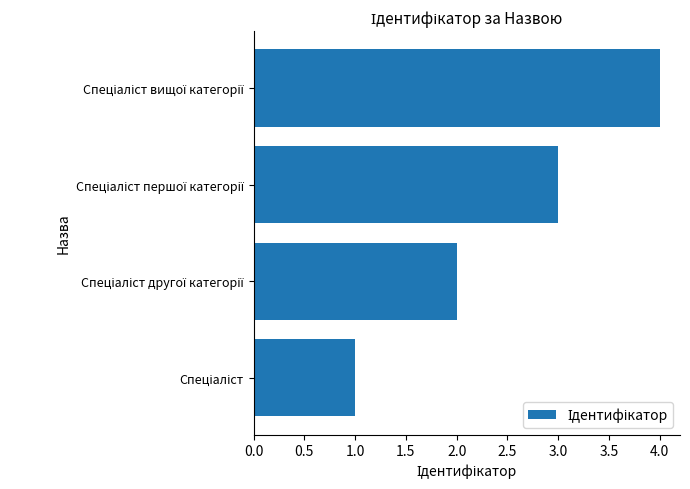

What is the sum of all values?

10